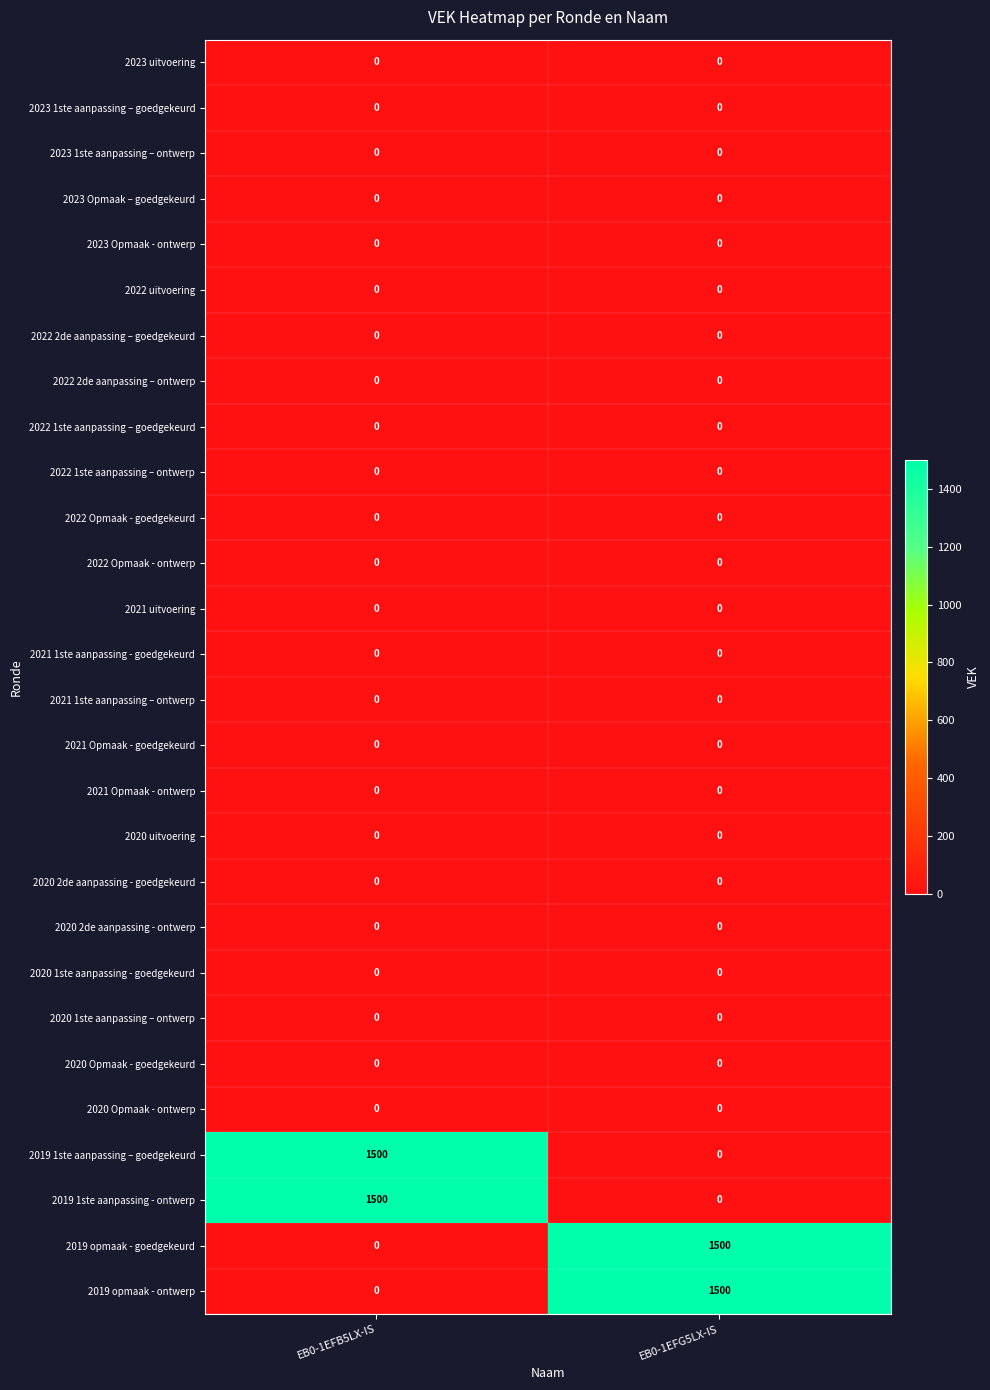

What is the spread (max minus min) of values at EB0-1EFG5LX-IS?

1500